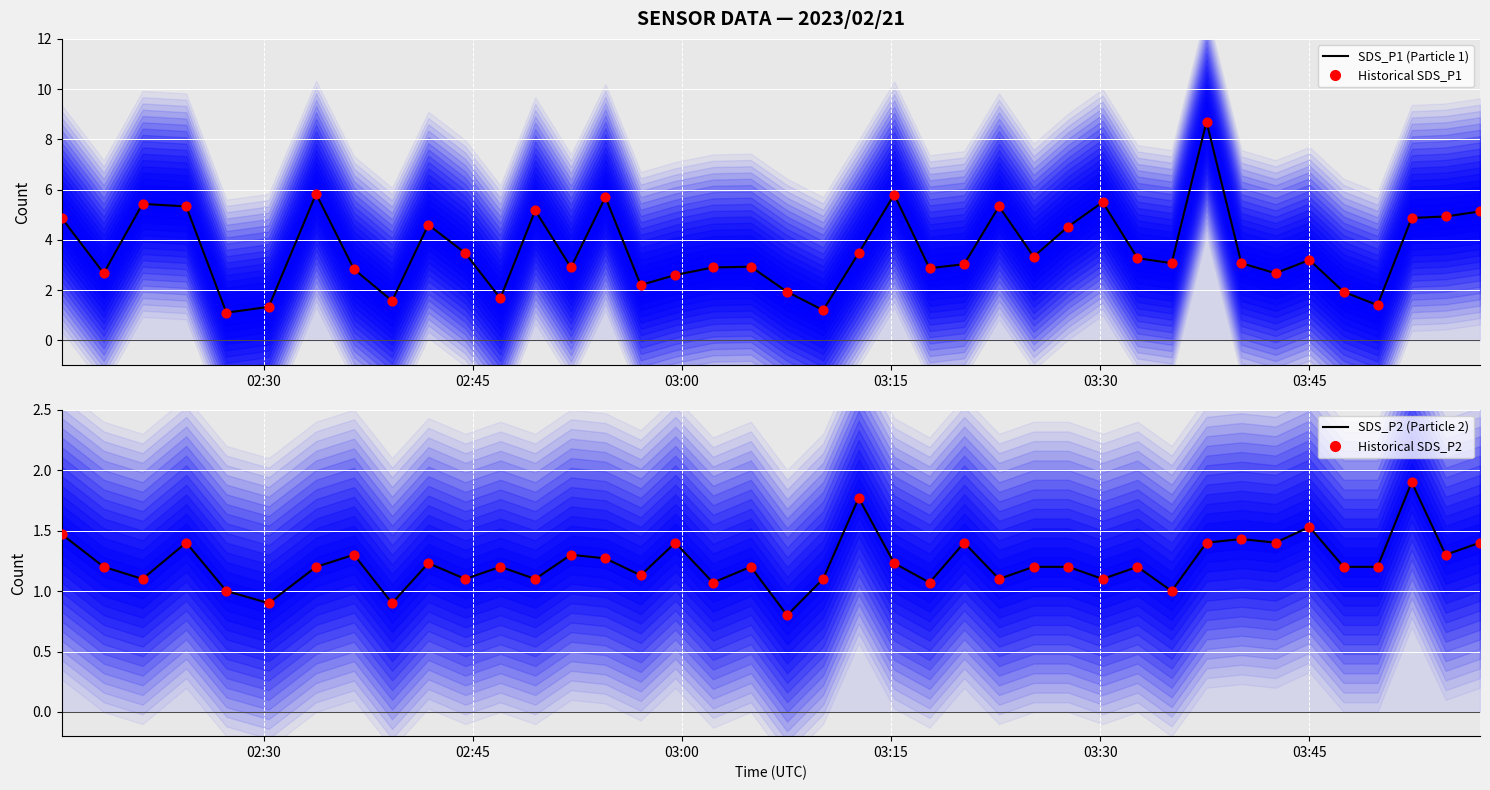

Is the value of SDS_P1 (Particle 1) at 33 greater than the value of Historical SDS_P2 at 14?

Yes